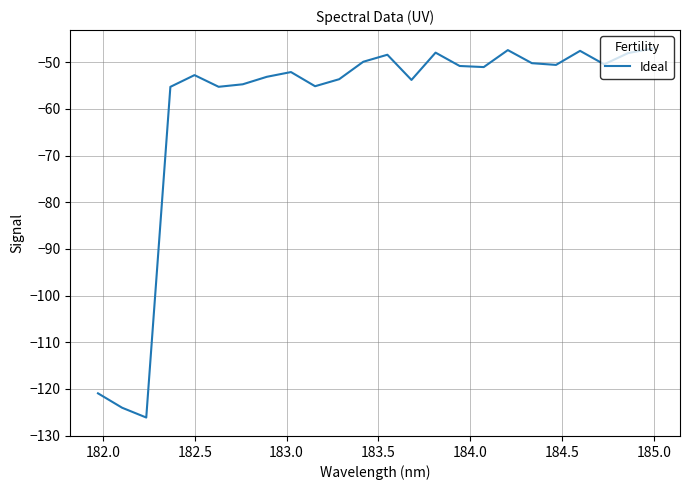

What is the greatest value displayed?

-47.1